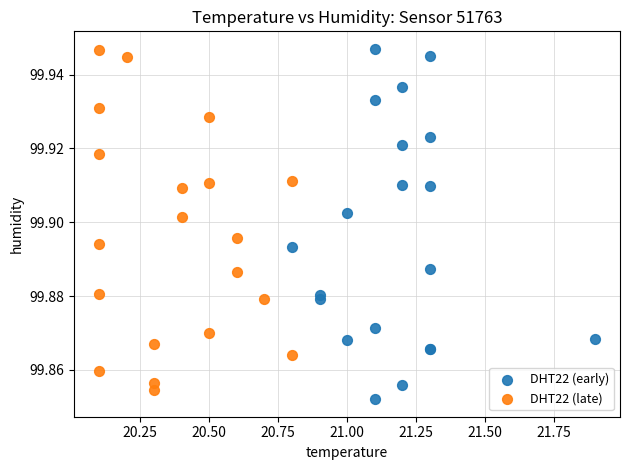

What are all the series names shown in the legend?

DHT22 (early), DHT22 (late)